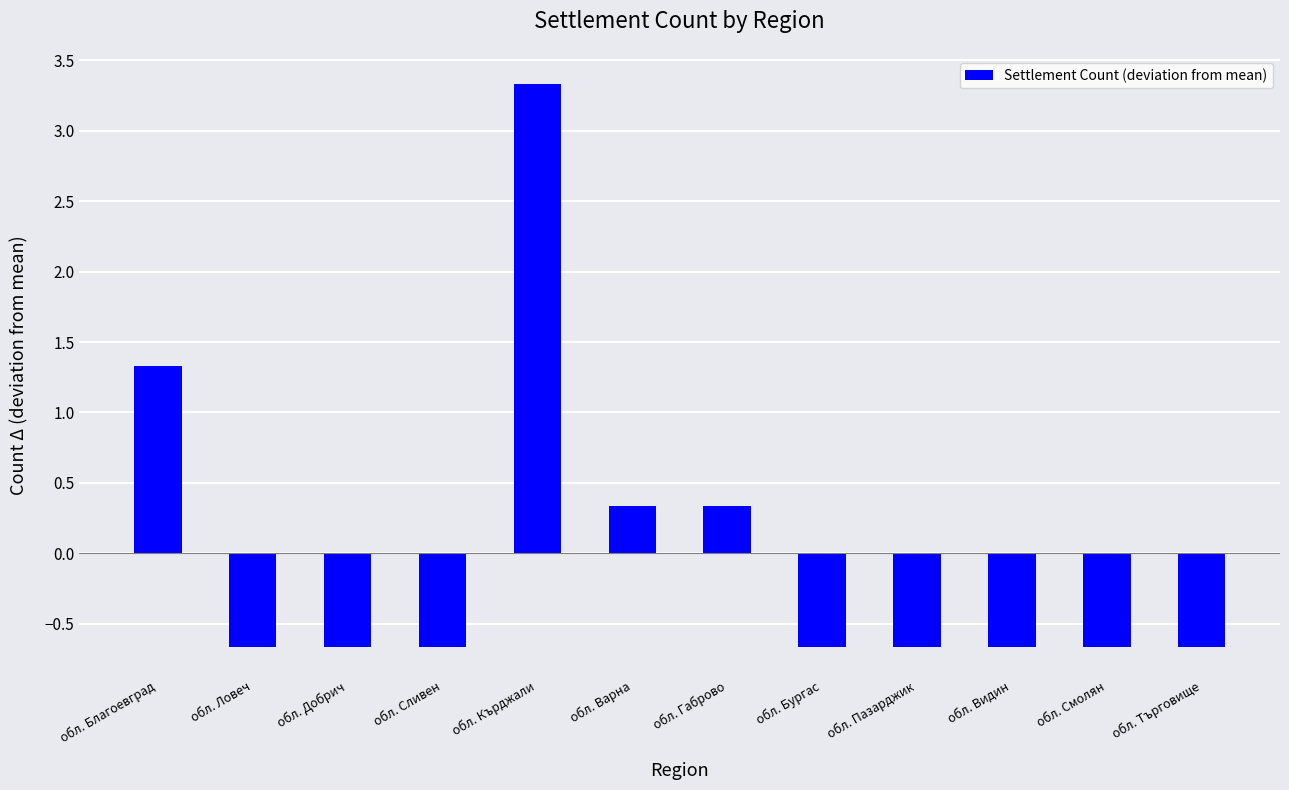

How many data points are less than 0?

8